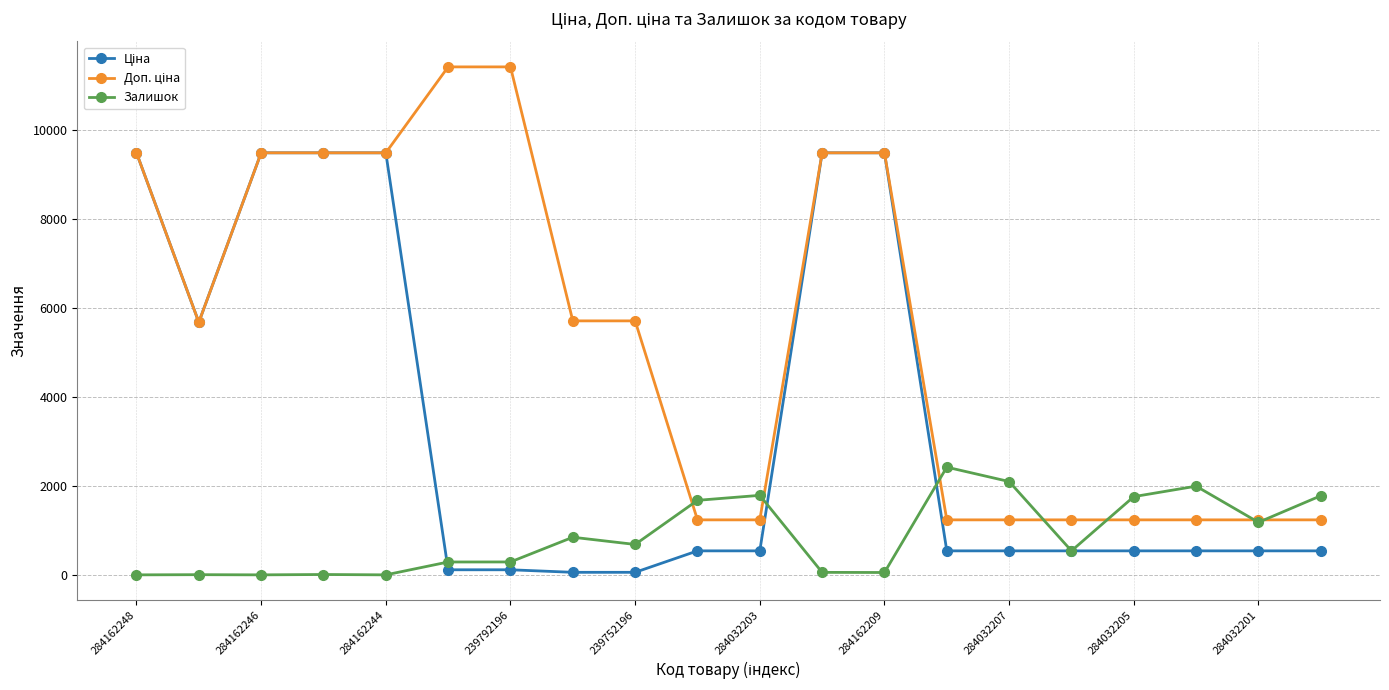

What is the greatest value displayed?

11410.0